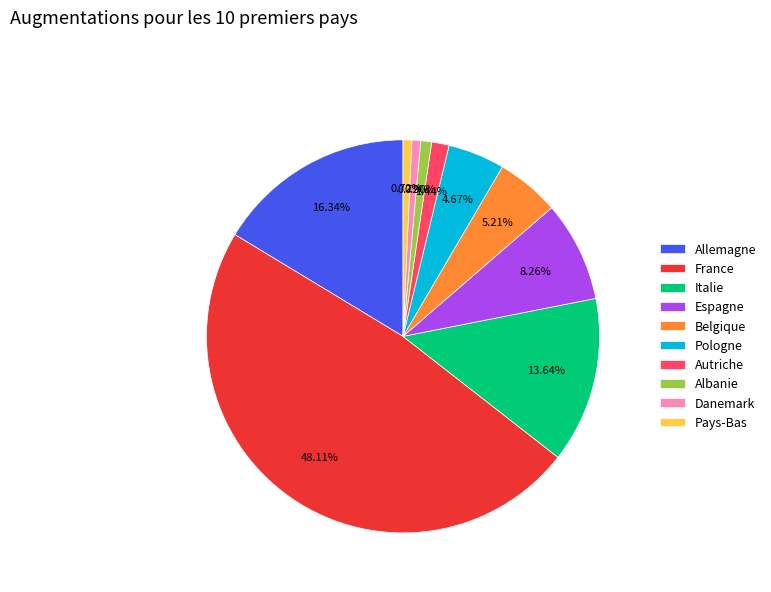

Is Italie the majority of the pie?

No